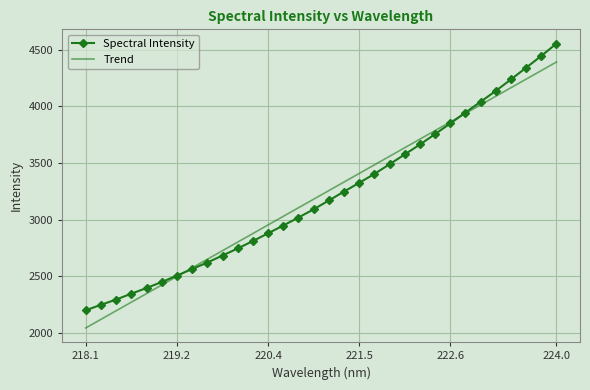

What is the difference between the maximum and second lowest values in the Spectral Intensity series?

2304.3